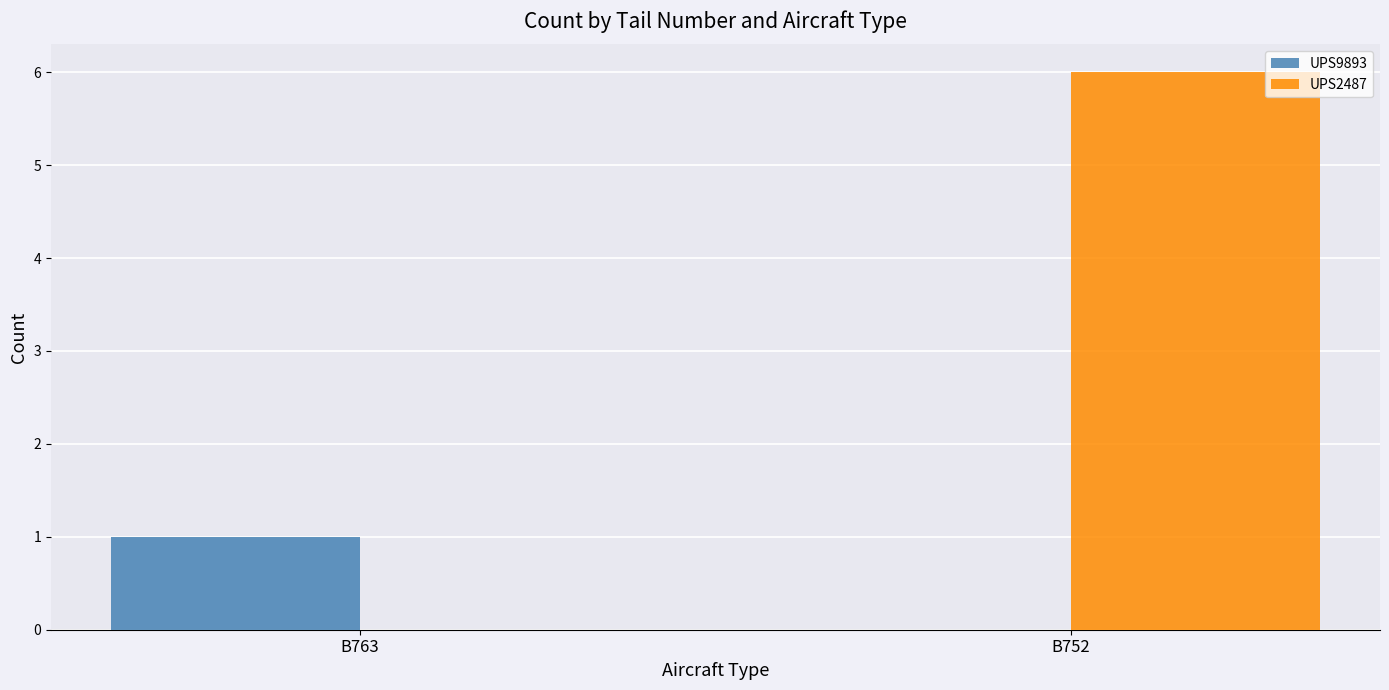

Is the value of UPS2487 at B752 greater than the value of UPS9893 at B763?

Yes